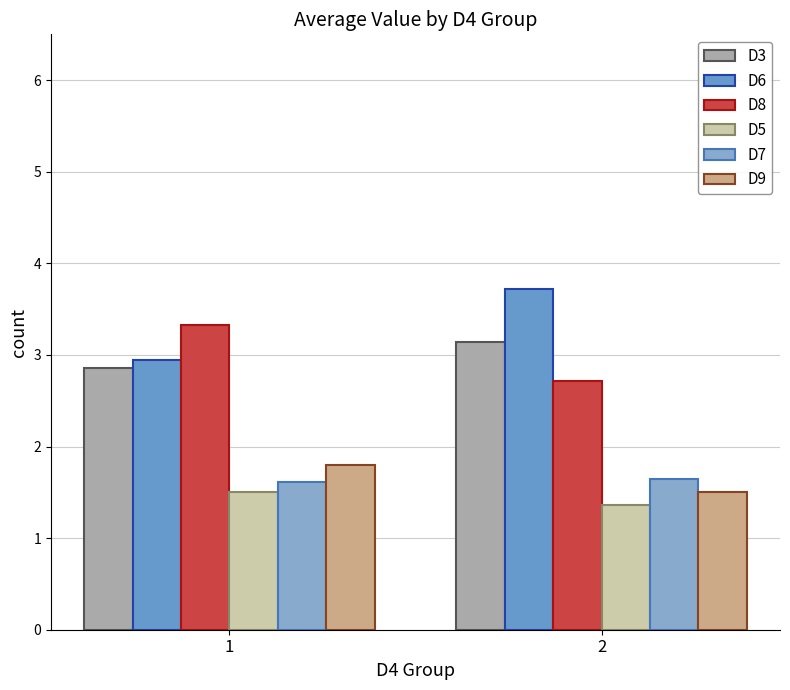

Reading left to right, extract all data points from this chart.

D3: 2.9	3.1
D6: 2.9	3.7
D8: 3.3	2.7
D5: 1.5	1.4
D7: 1.6	1.6
D9: 1.8	1.5